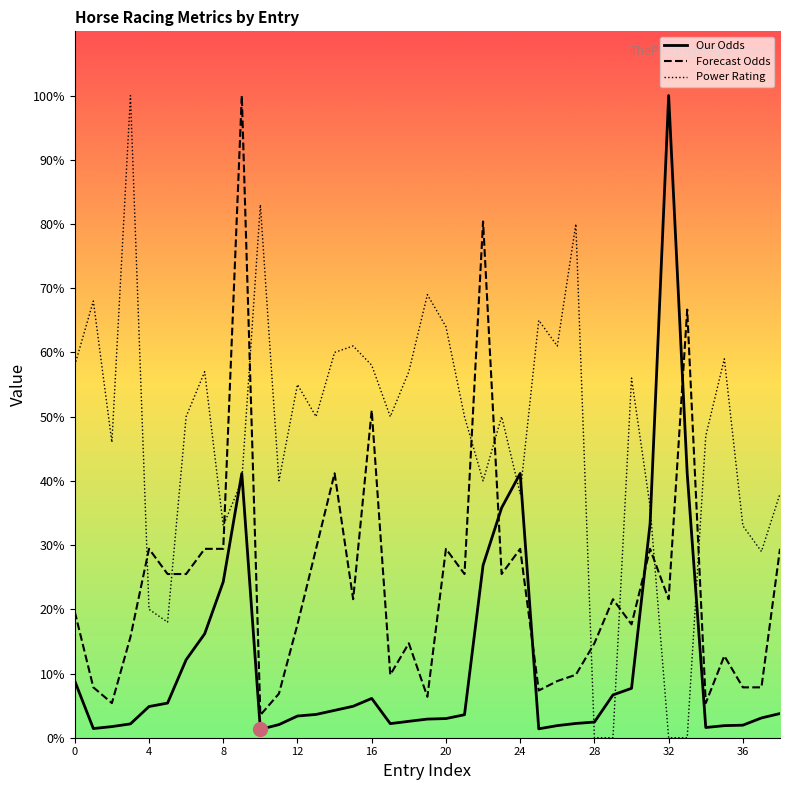

Which category has the highest value across all series?

32